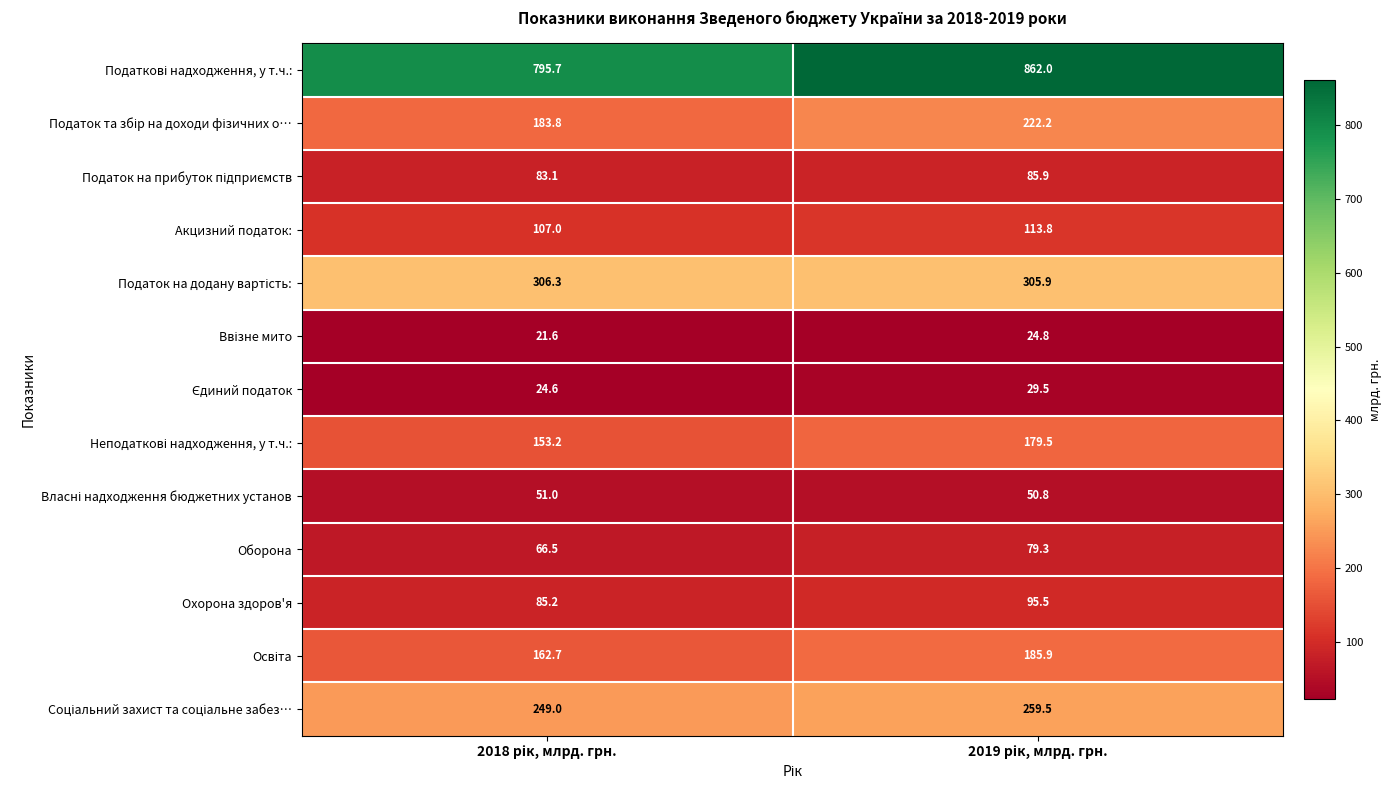

What is the minimum value shown in the chart?

21.6